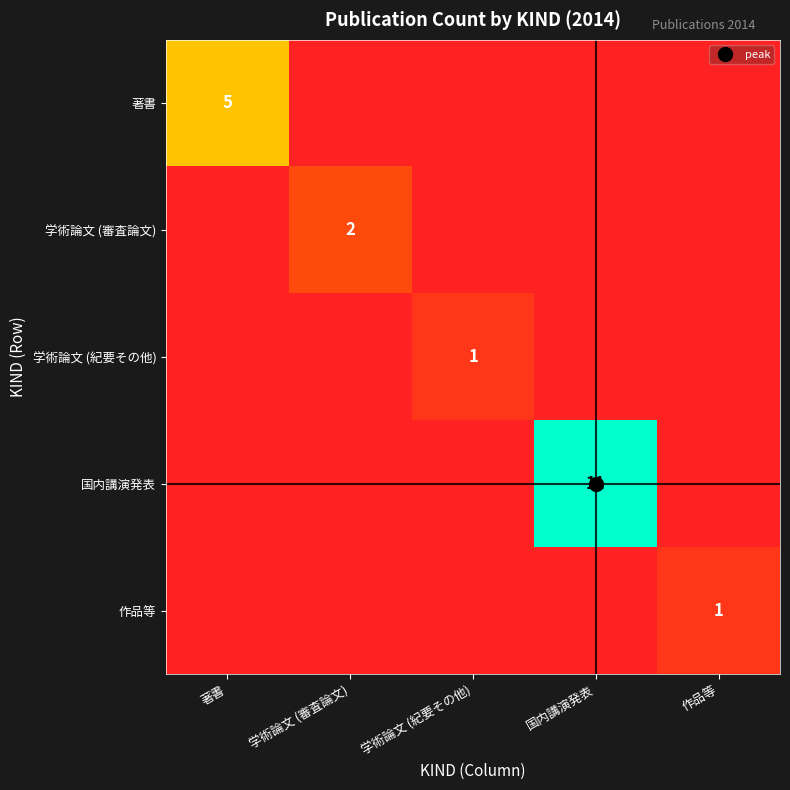

Which has a higher value, 著書 or 国内講演発表?

著書